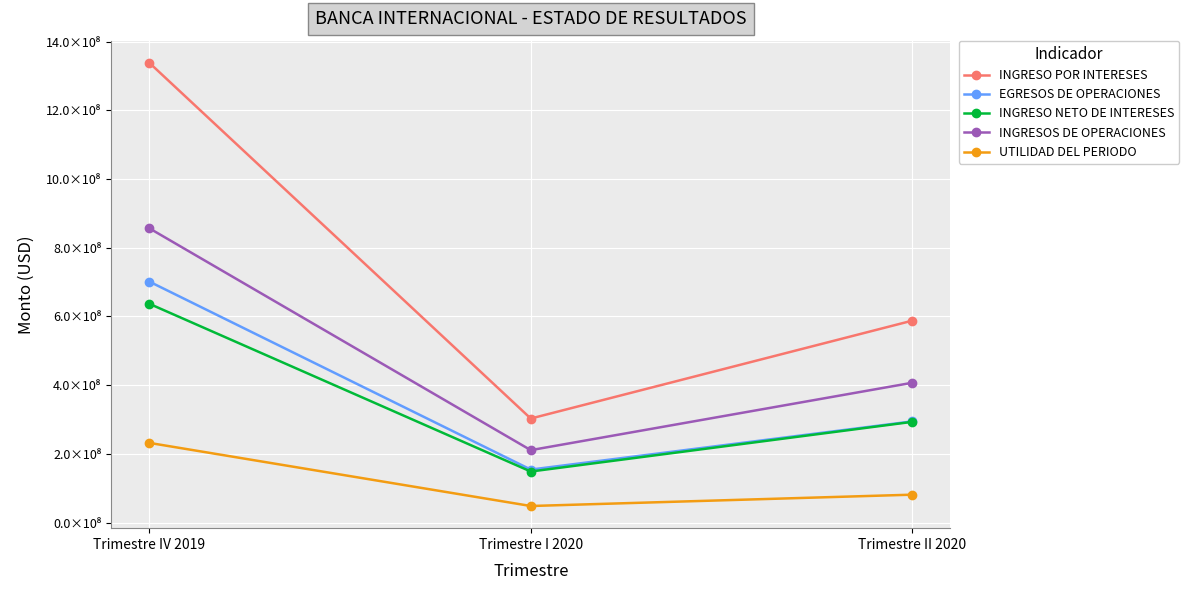

At which category does the chart reach its peak across all series?

Trimestre IV 2019